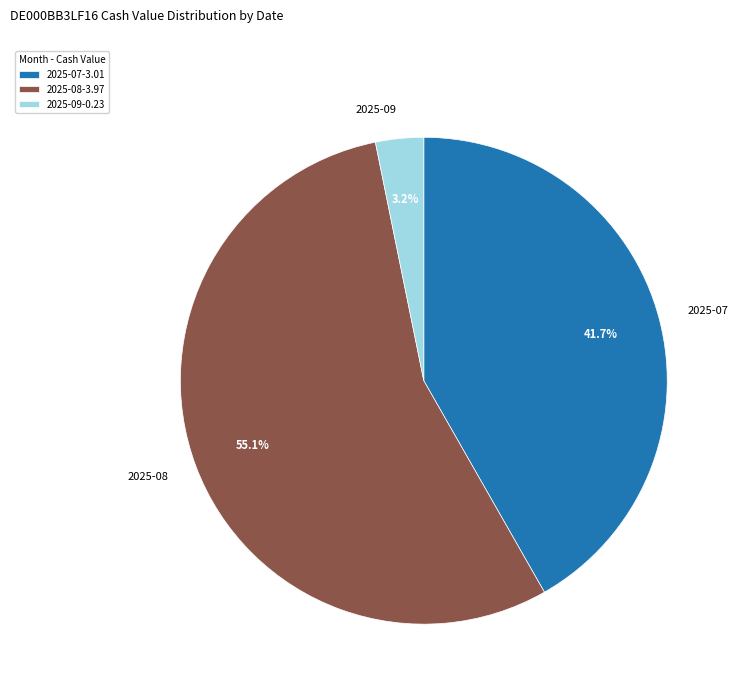

Which has a higher value, 2025-09 or 2025-07?

2025-07